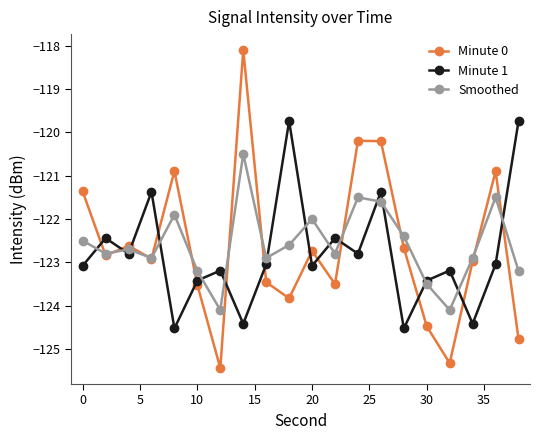

Is this an area chart (filled region under the line)?

No